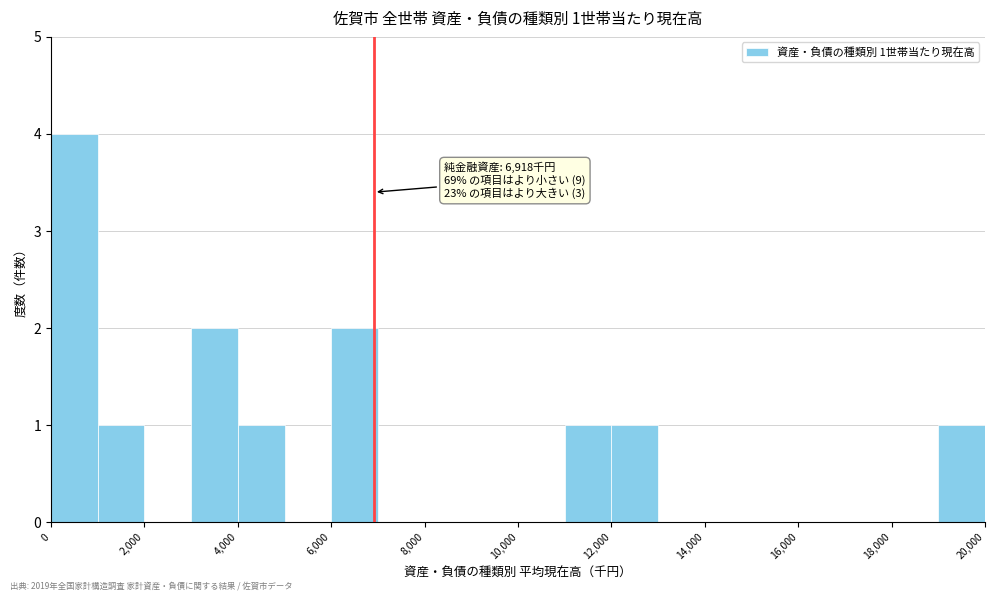

Which range on the x-axis has the tallest bar?

0 to 1000